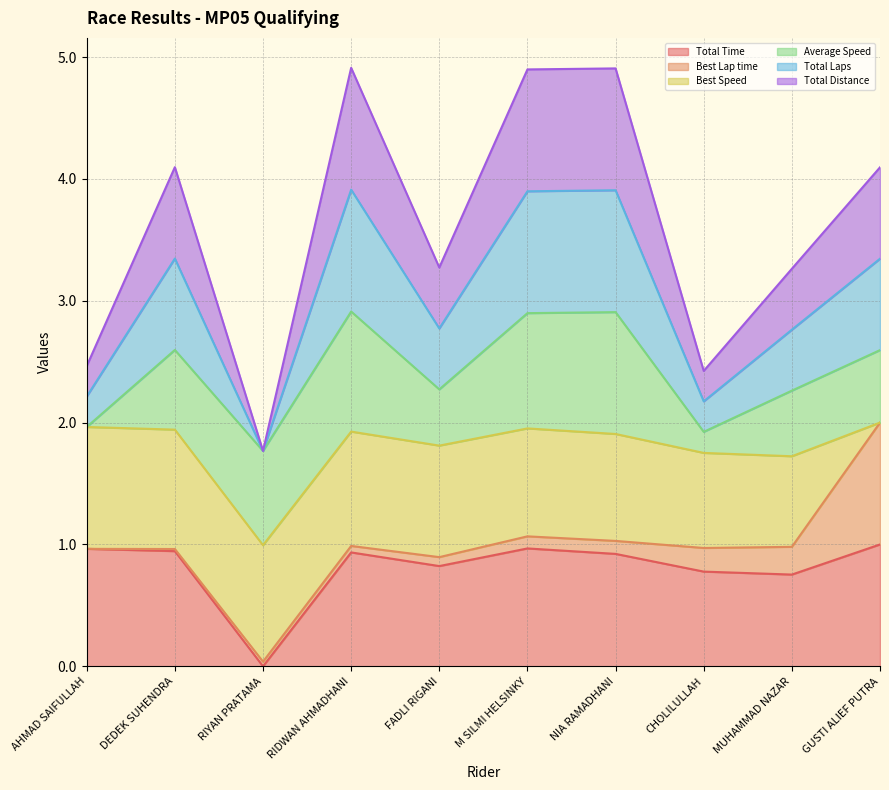

Which has a higher value, GUSTI ALIEF PUTRA or RIYAN PRATAMA?

GUSTI ALIEF PUTRA